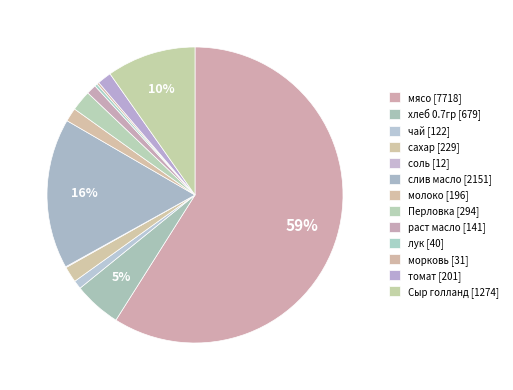

Count the number of slices in the pie.

13